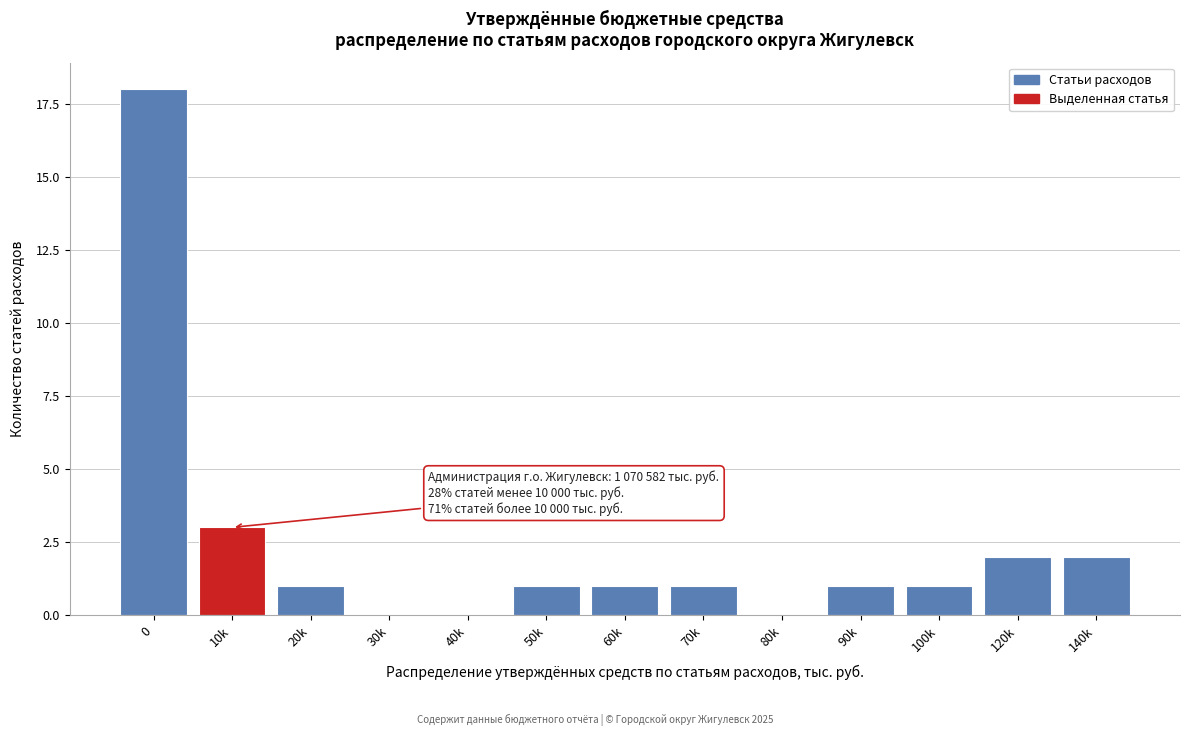

Reading left to right, list all the values displayed in this chart.

0=18	10k=3	20k=1	30k=0	40k=0	50k=1	60k=1	70k=1	80k=0	90k=1	100k=1	120k=2	140k=2